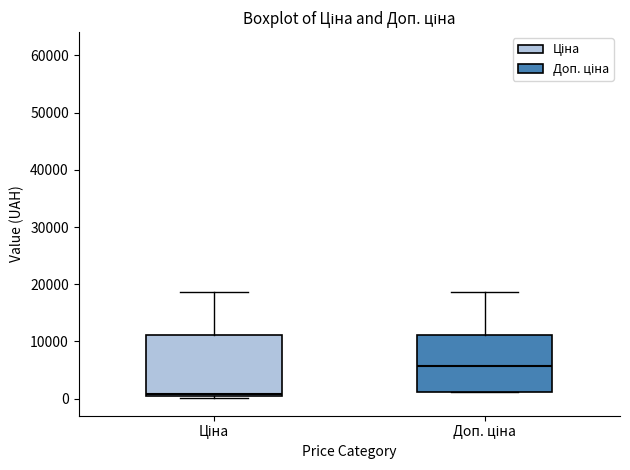

Which box's median line is the lowest?

Ціна